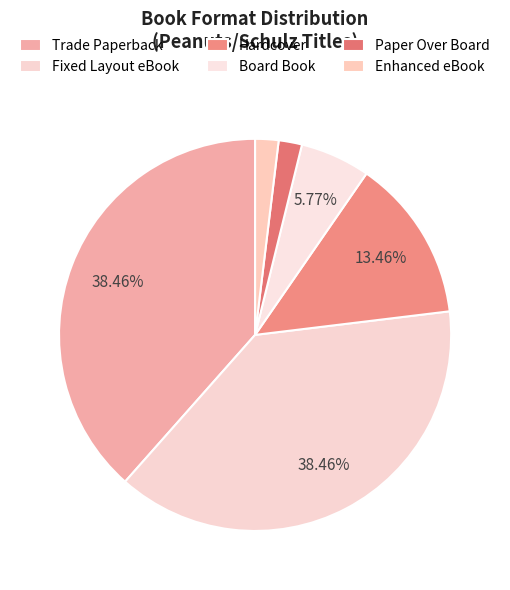

Which slice is the largest?

Trade Paperback